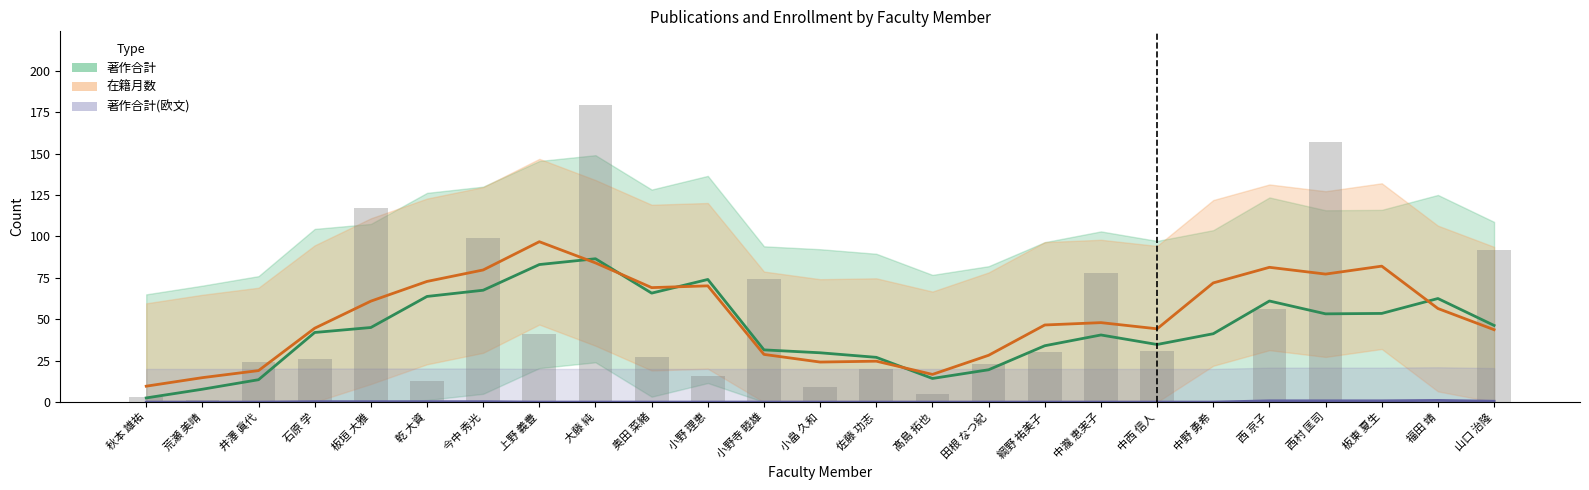

What value does the 在籍月数 (line) series have at 佐藤 功志?

24.7